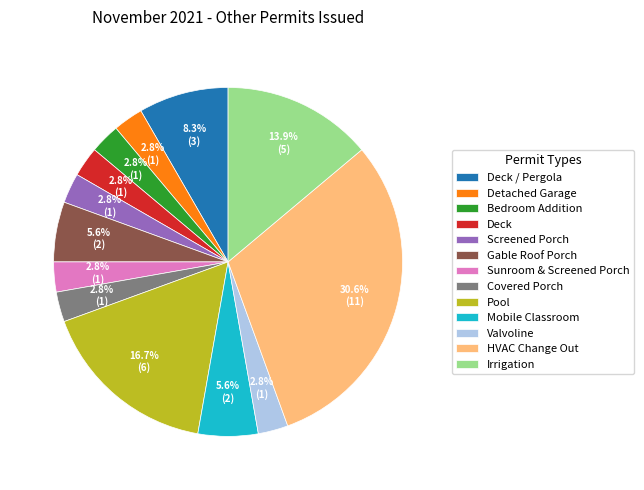

To the nearest percent, what is the combined percentage of Deck / Pergola and Valvoline?

11%